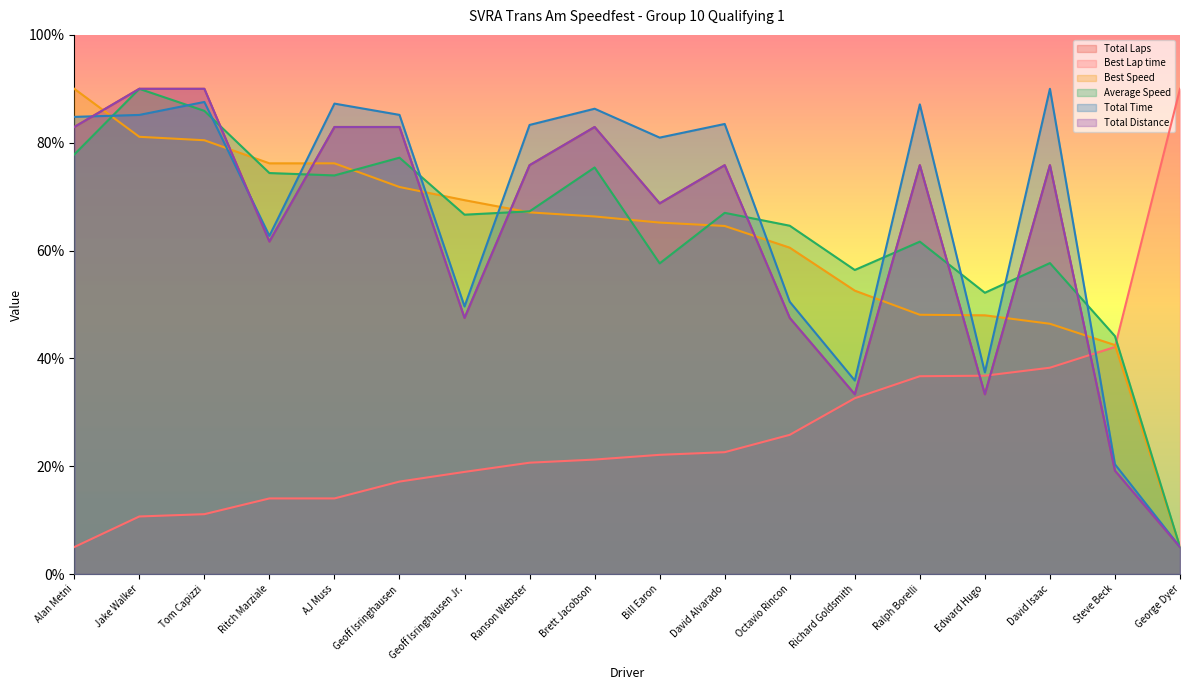

Between Brett Jacobson and Geoff Isringhausen Jr., which is larger?

Brett Jacobson